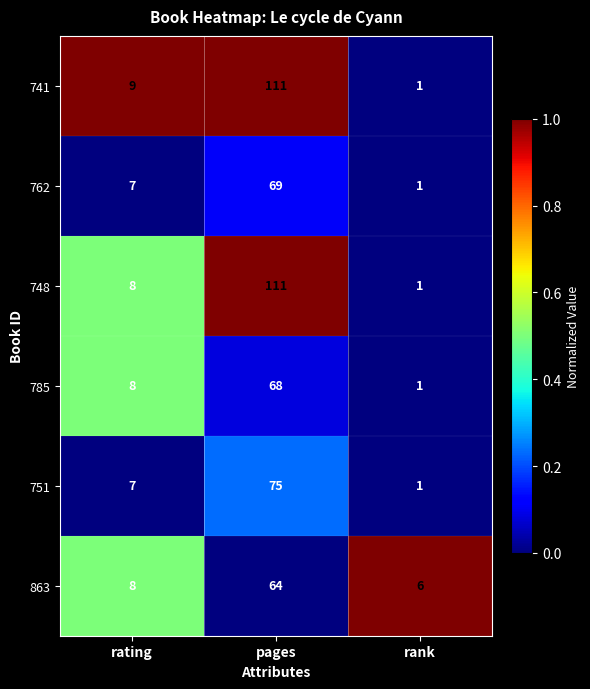

Reading right to left, transcribe all the data shown in this chart.

741: 1	111	9
762: 1	69	7
748: 1	111	8
785: 1	68	8
751: 1	75	7
863: 6	64	8